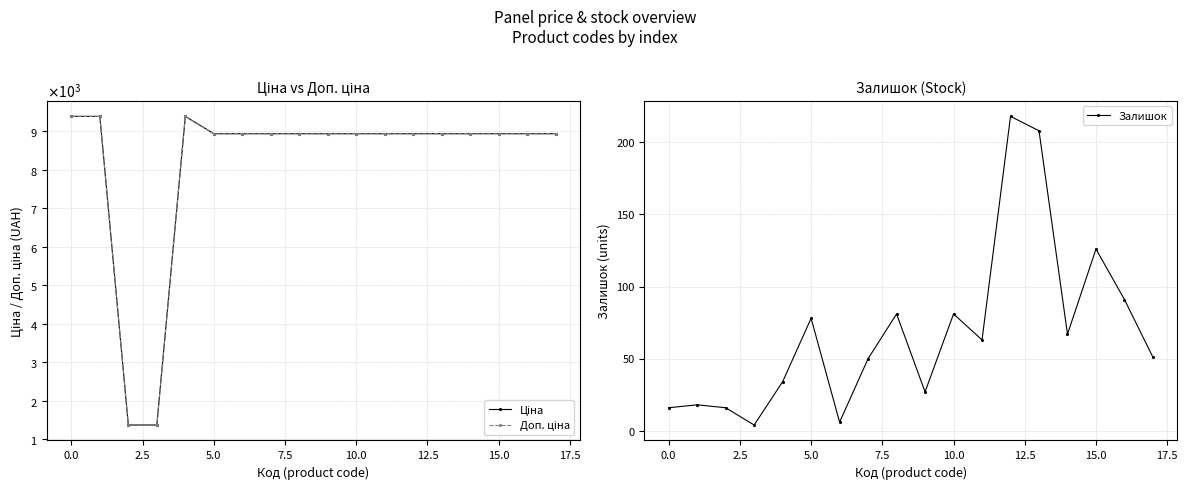

In Залишок, how many points are higher than both neighbors (excluding endpoints)?

6